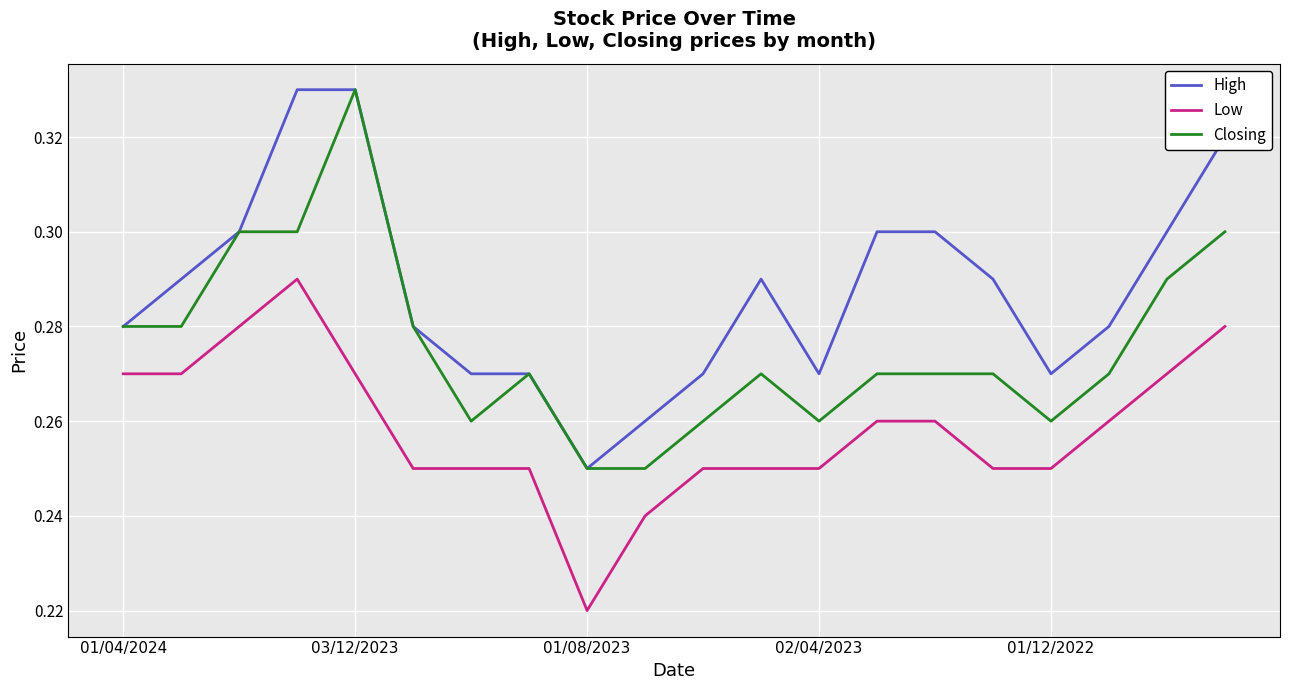

List the series in order of their overall mean, lowest first.

Low, Closing, High